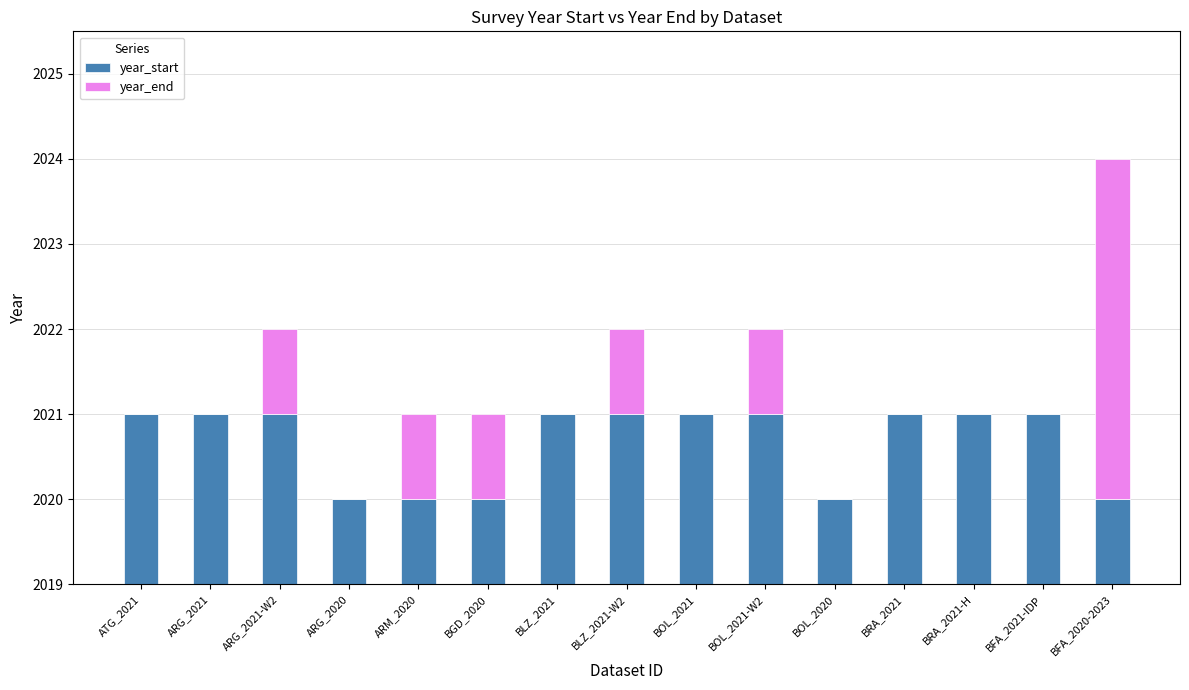

What is the difference between the maximum and minimum values in the year_end series?

4